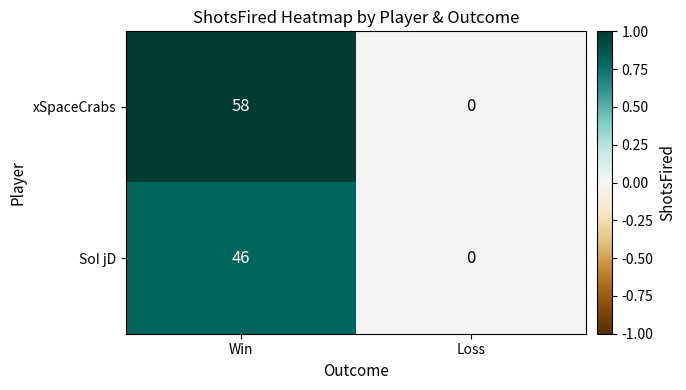

What is the difference between the maximum and minimum values in the xSpaceCrabs series?

58